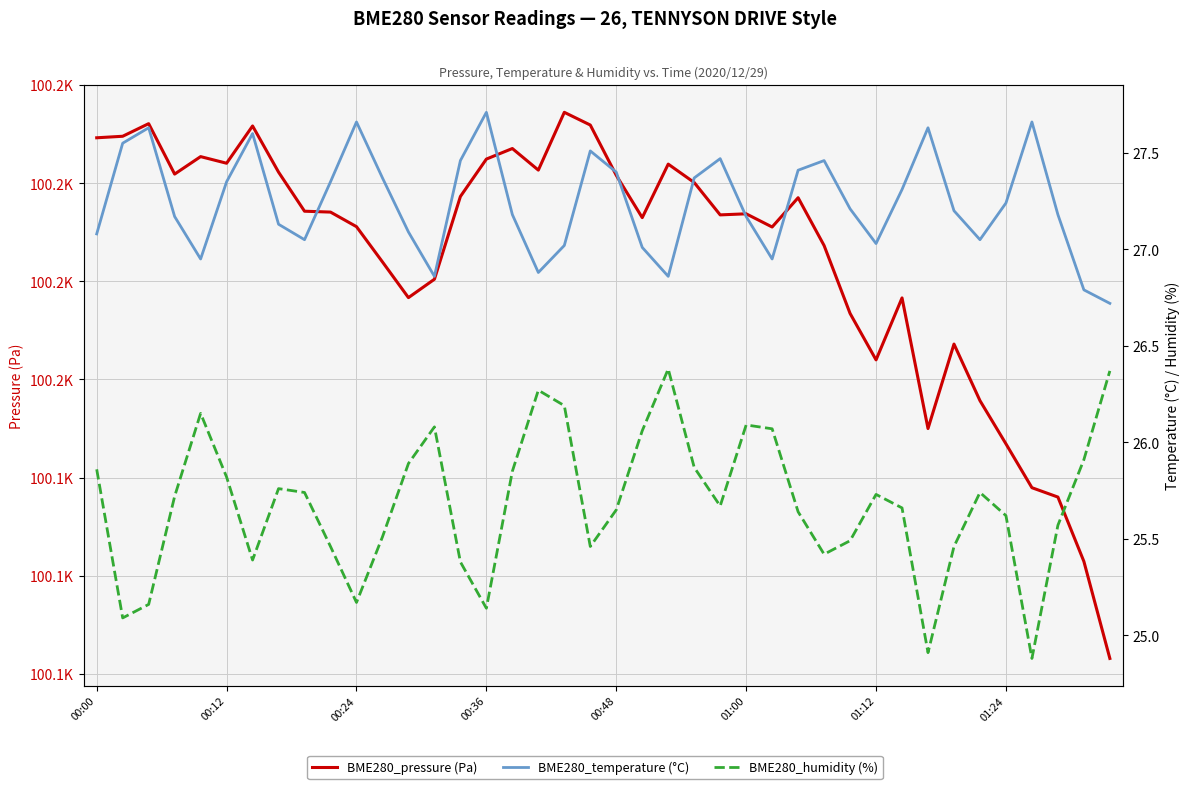

How many interior local peaks does the BME280_pressure (Pa) series have?

10